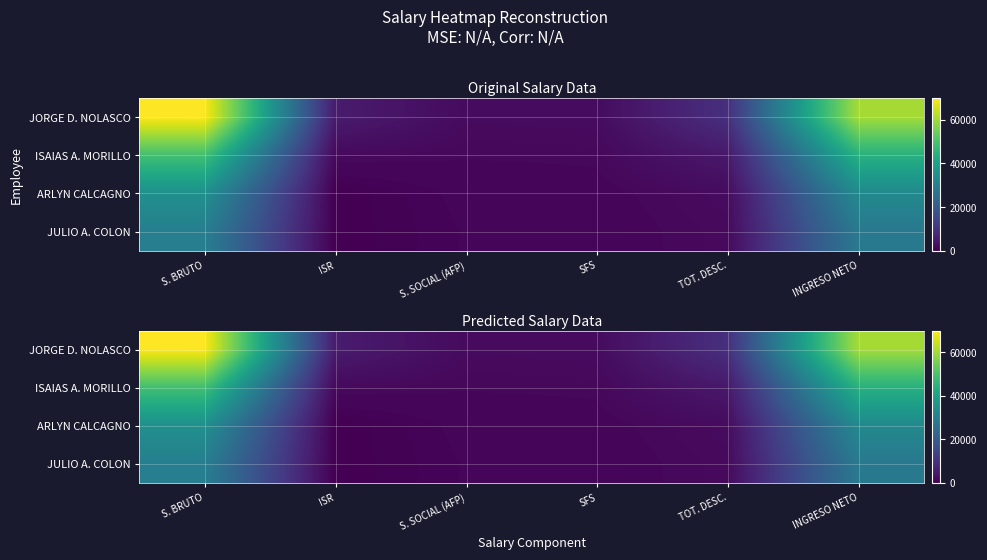

Rank the categories by JORGE D. NOLASCO value from lowest to highest.

S. SOCIAL (AFP), SFS, ISR, TOT. DESC., INGRESO NETO, S. BRUTO